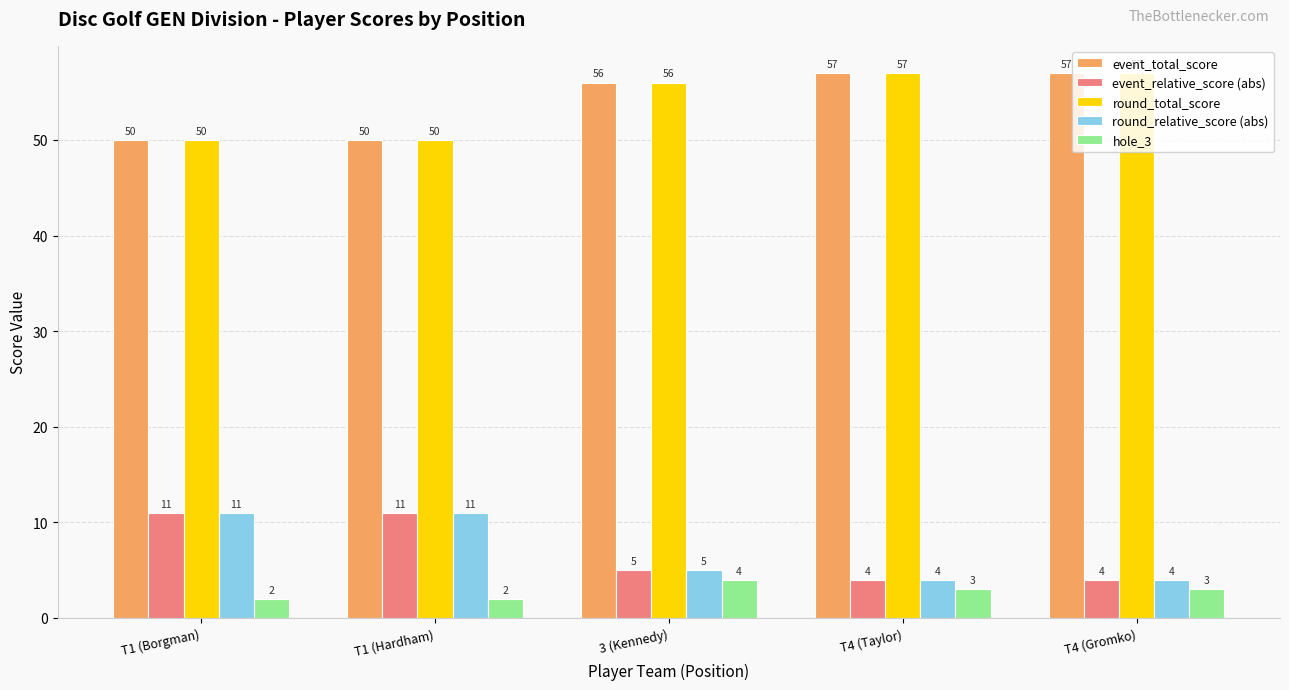

At how many categories does at least one series exceed 21?

5